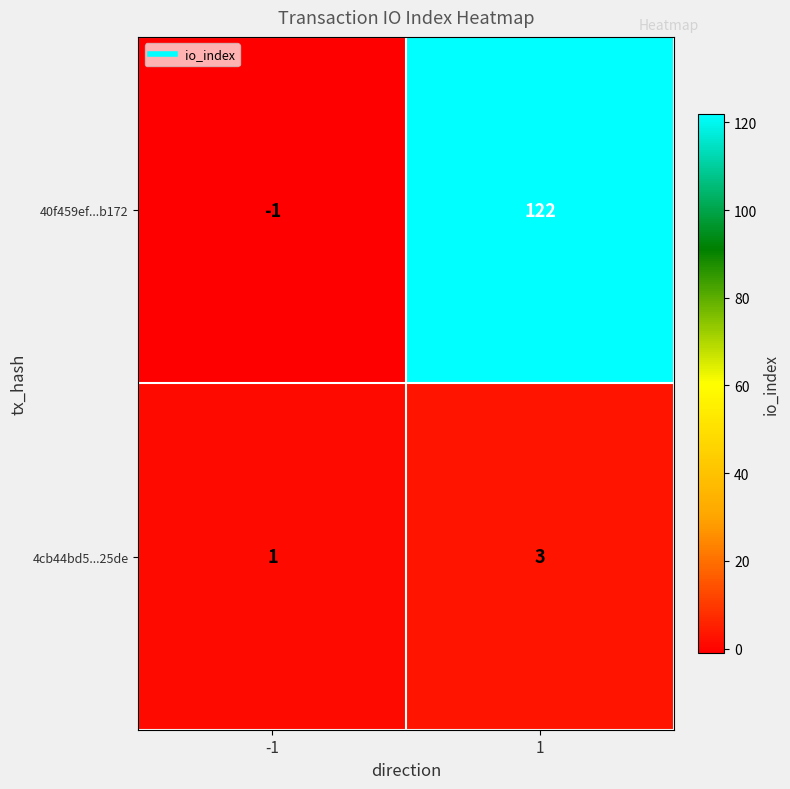

Reading left to right, list all the values displayed in this chart.

40f459ef...b172: -1	122
4cb44bd5...25de: 1	3